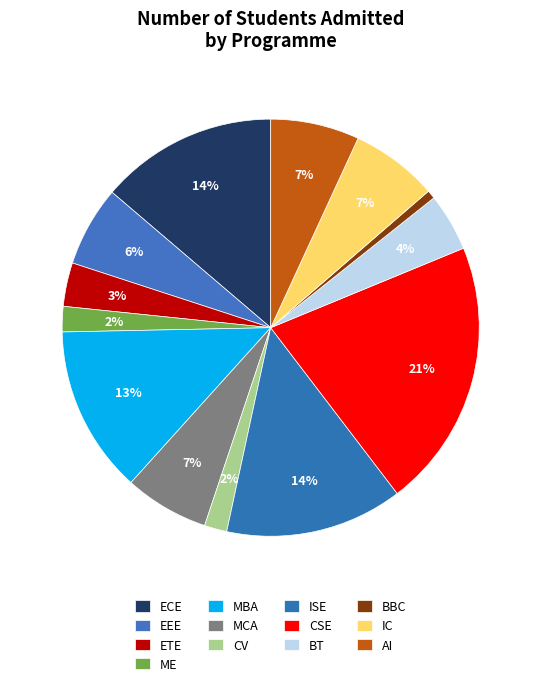

How many slices are in this pie chart?

13